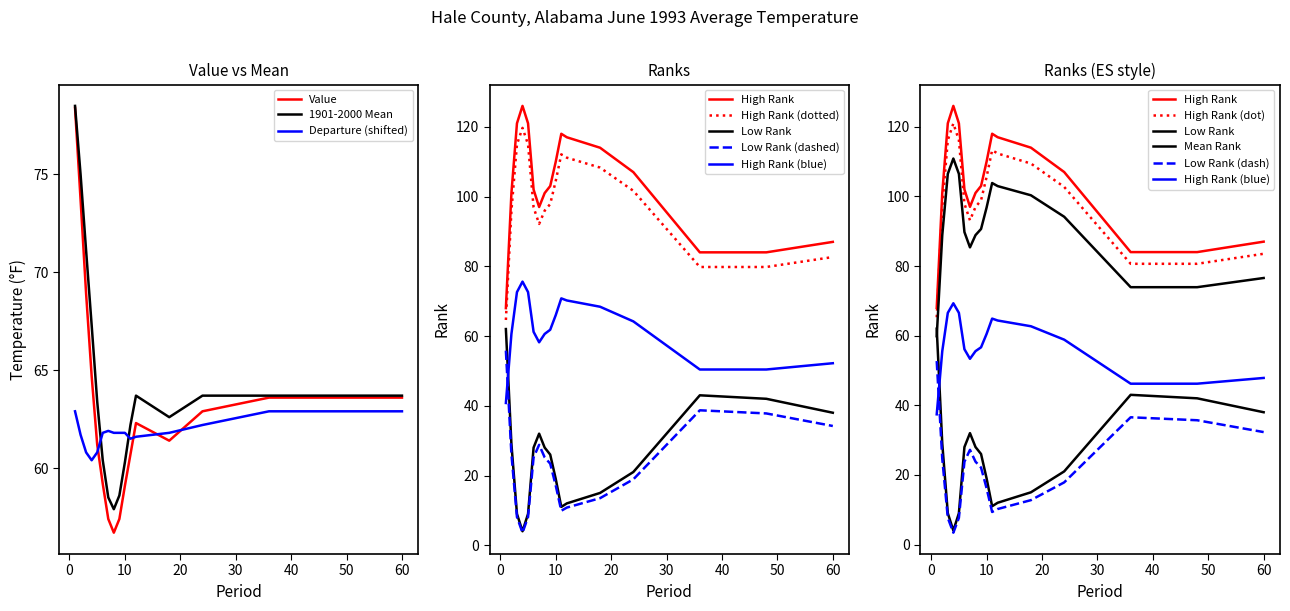

True or false: Departure has more than 2 interior local peaks.

False